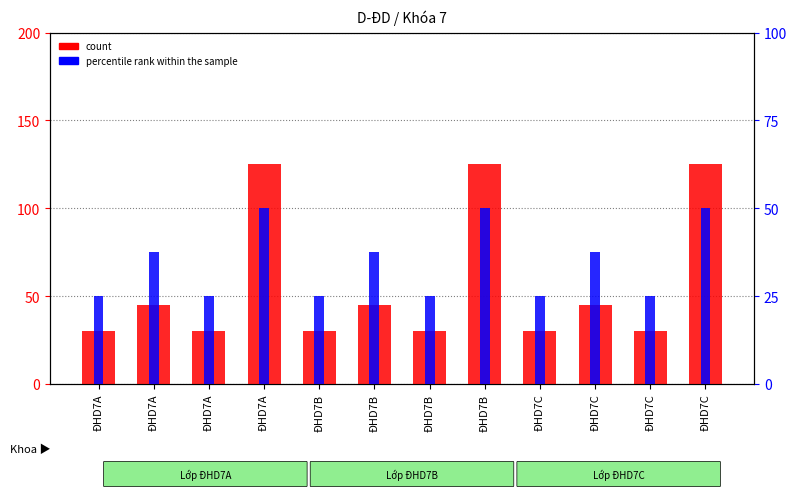

The count series shows 63 at ĐHD7C. True or false?

False